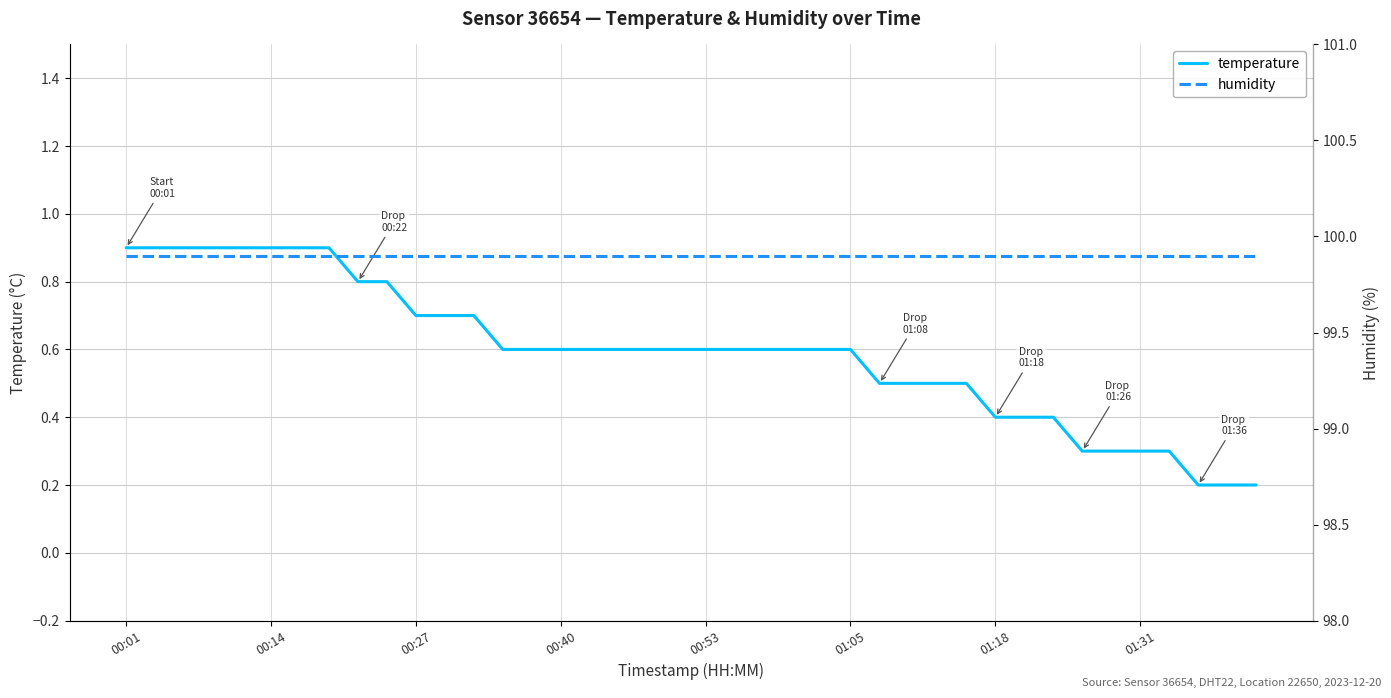

What is the maximum value for temperature?

0.9